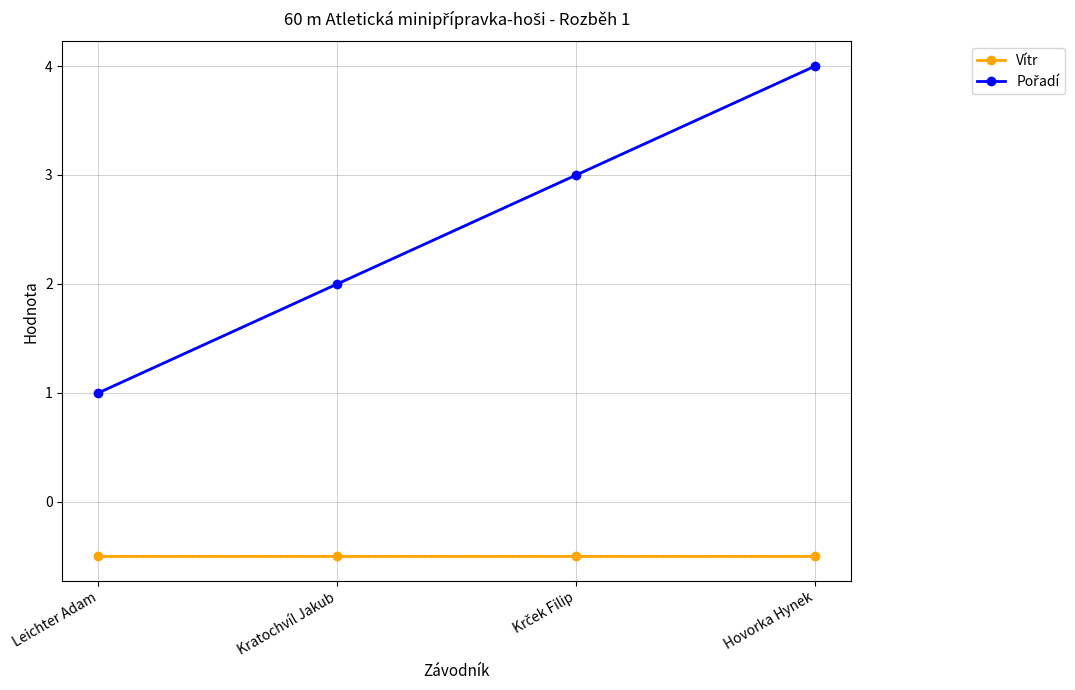

Is this an area chart (filled region under the line)?

No